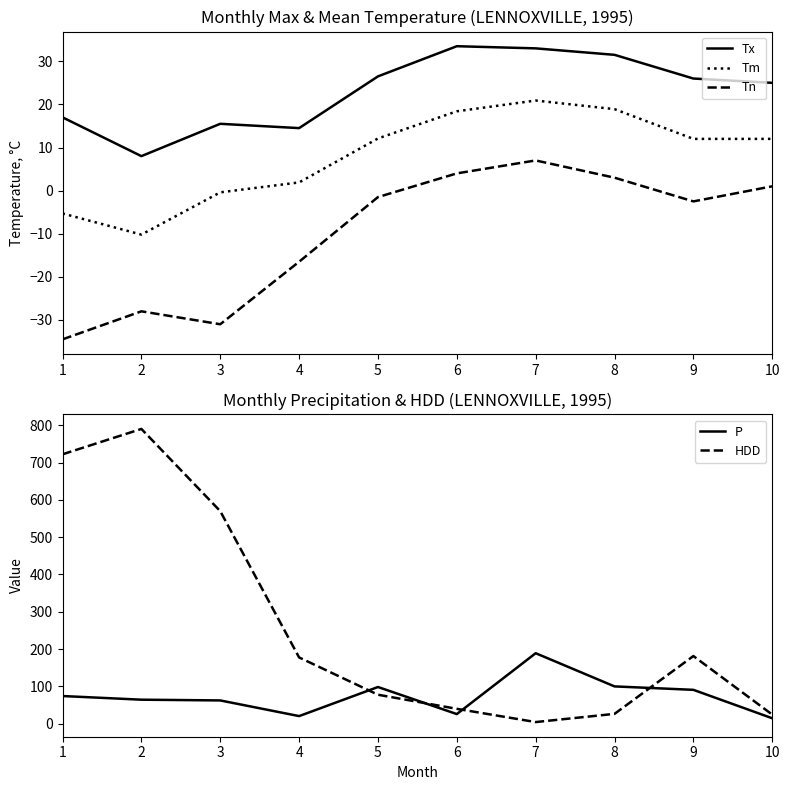

What is the greatest value displayed?

790.1